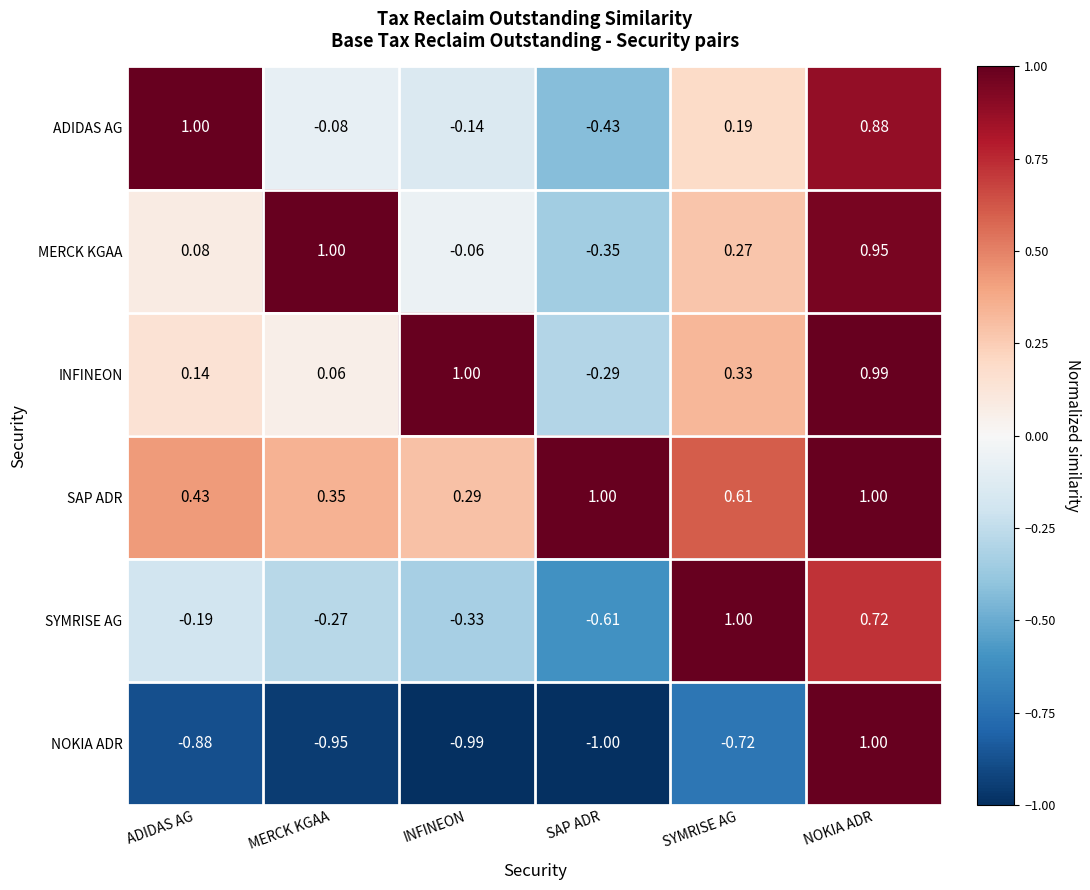

Rank the series at INFINEON from lowest to highest value.

NOKIA ADR, SYMRISE AG, ADIDAS AG, MERCK KGAA, SAP ADR, INFINEON